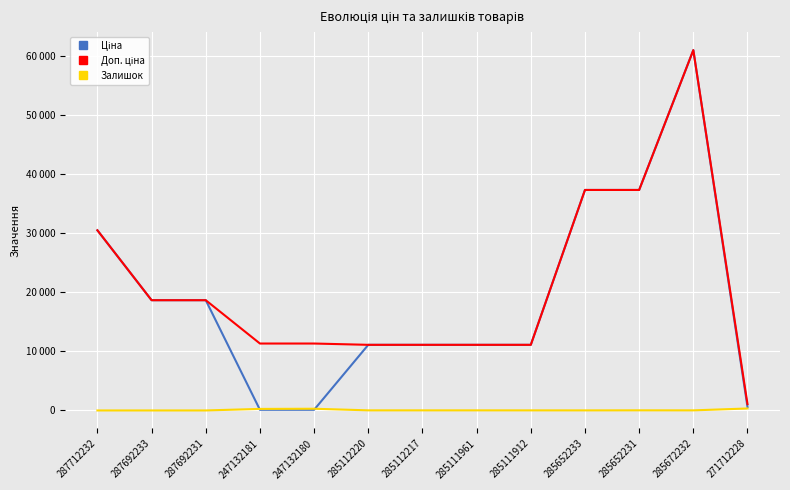

Does the chart display data point markers on the line(s)?

No